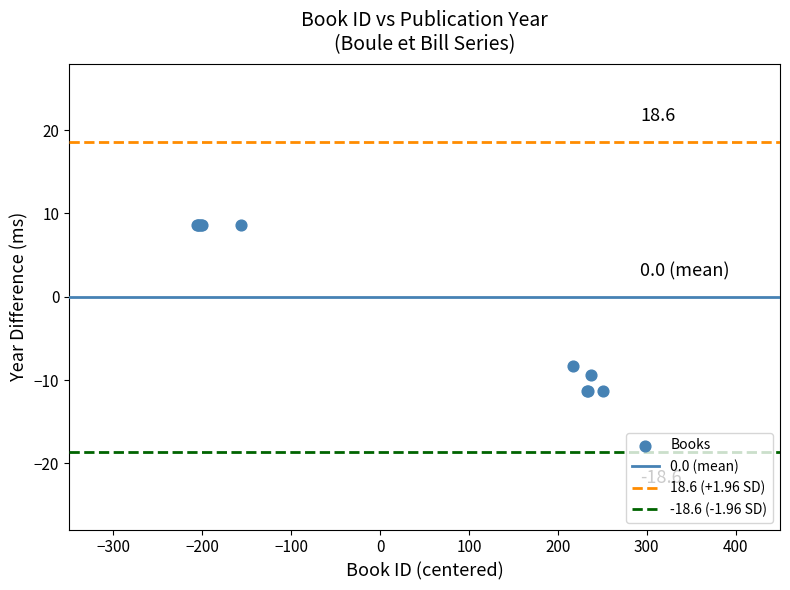

What Y value in the scatter plot is closest to -1?

-8.4